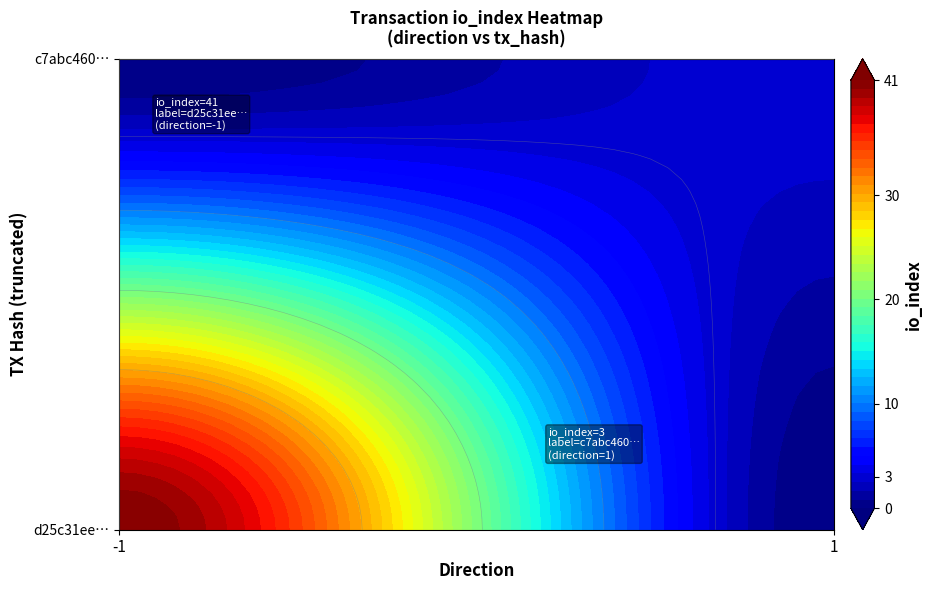

Read the d25c31eea8ba72ced7d5700402b9ff7252944dc value at io_index, to the nearest 10.

40